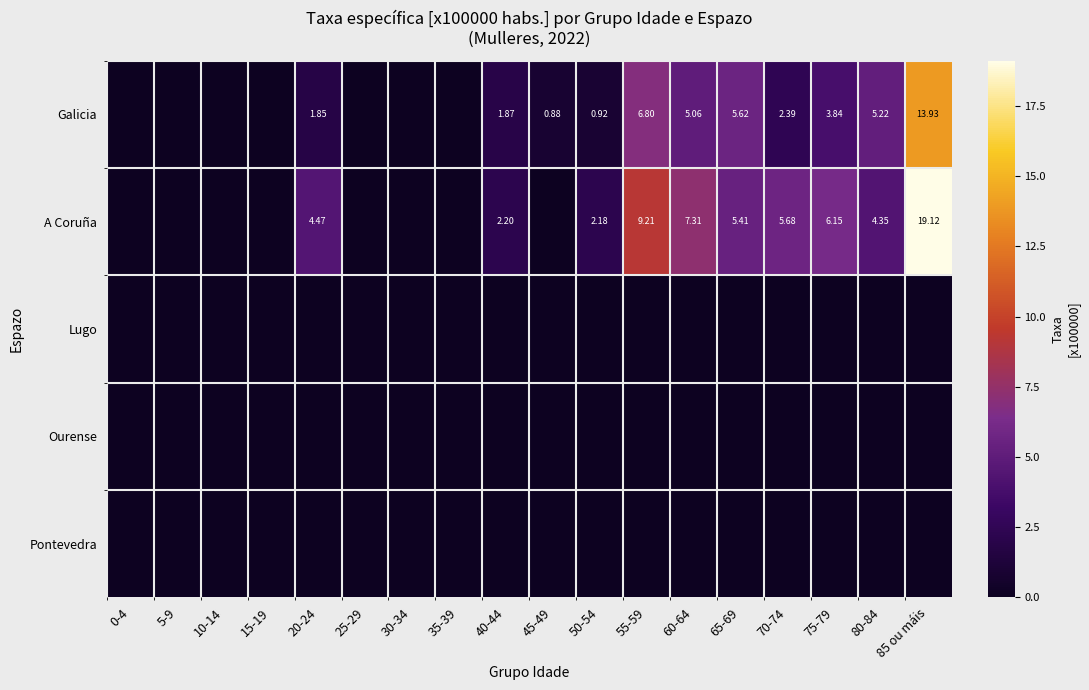

Which category has the lowest value across all series?

0-4